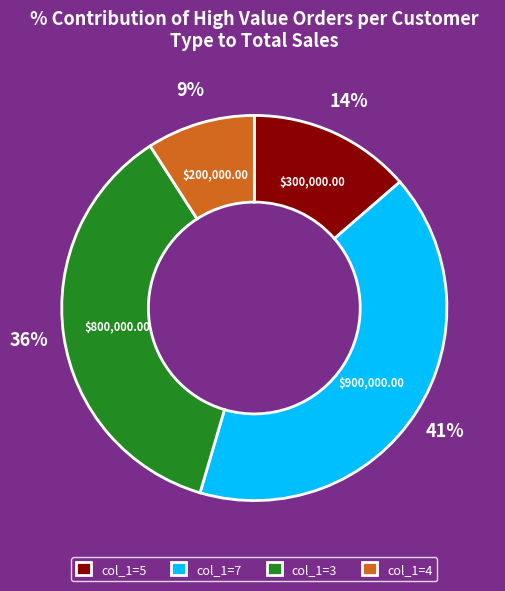

Rank the categories by value from lowest to highest.

col_1=4, col_1=5, col_1=3, col_1=7